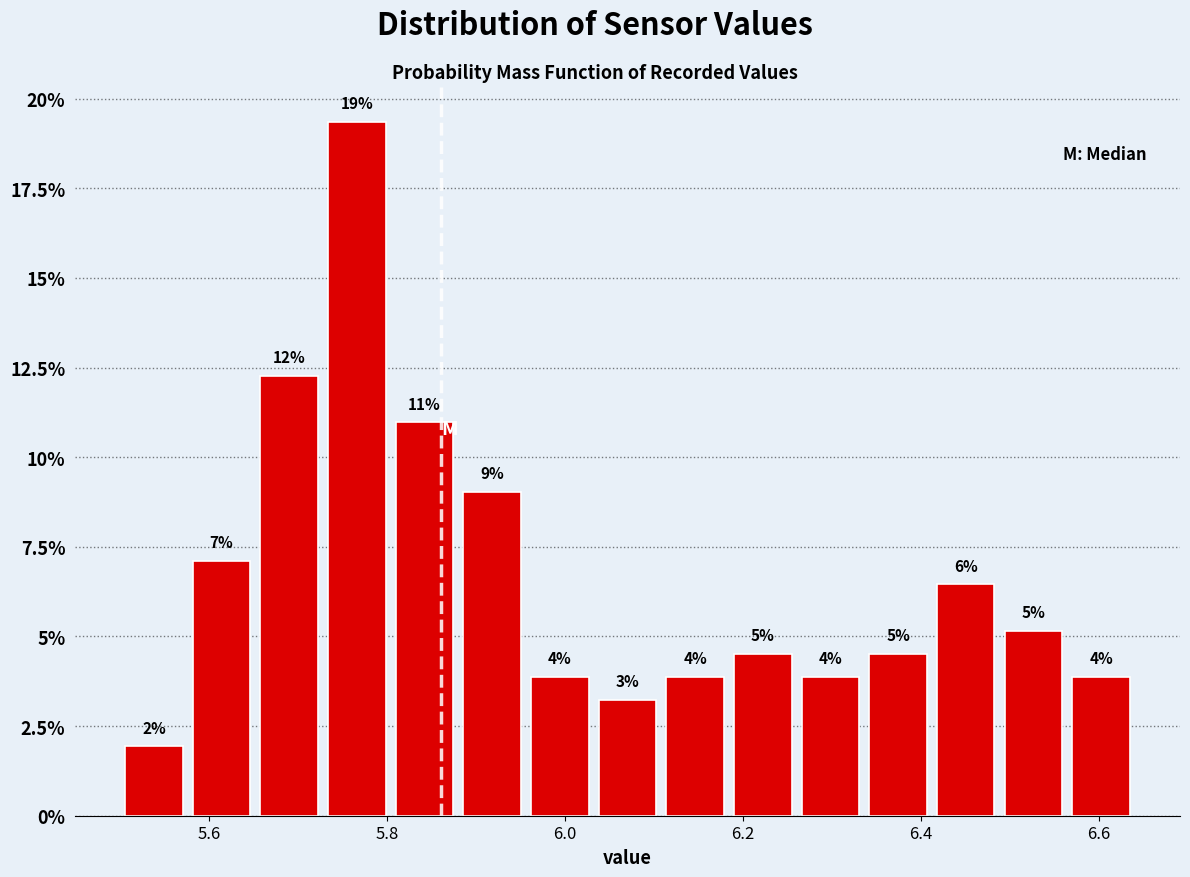

Read against the x-axis, roughly where is the centre of the tallest bar?

5.76